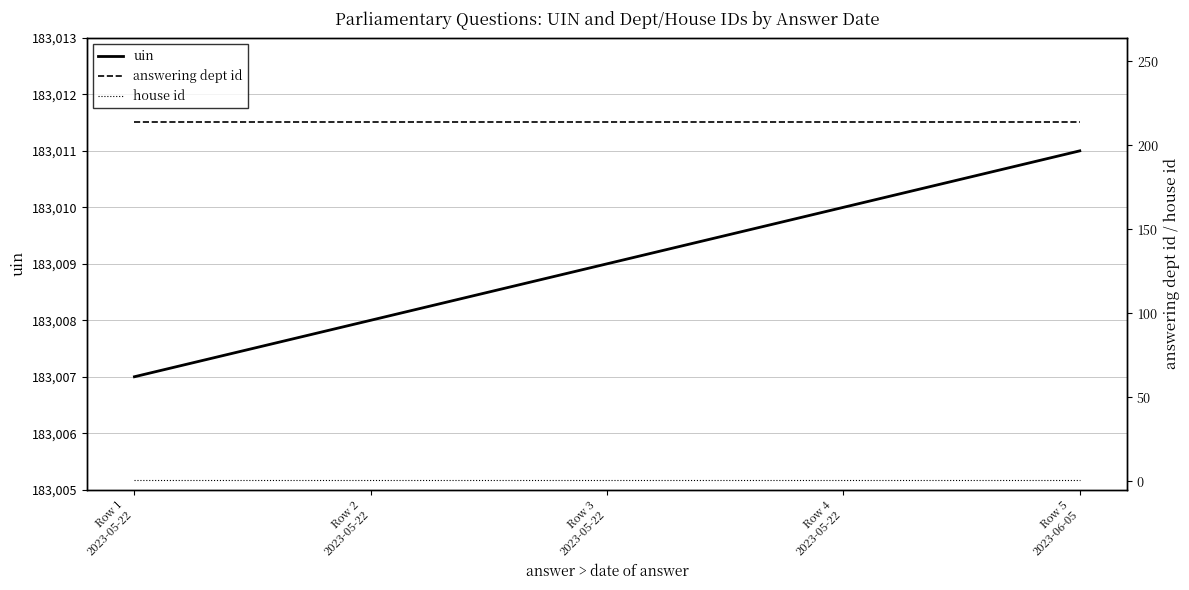

At which category does the chart reach its minimum across all series?

Row 1
2023-05-22